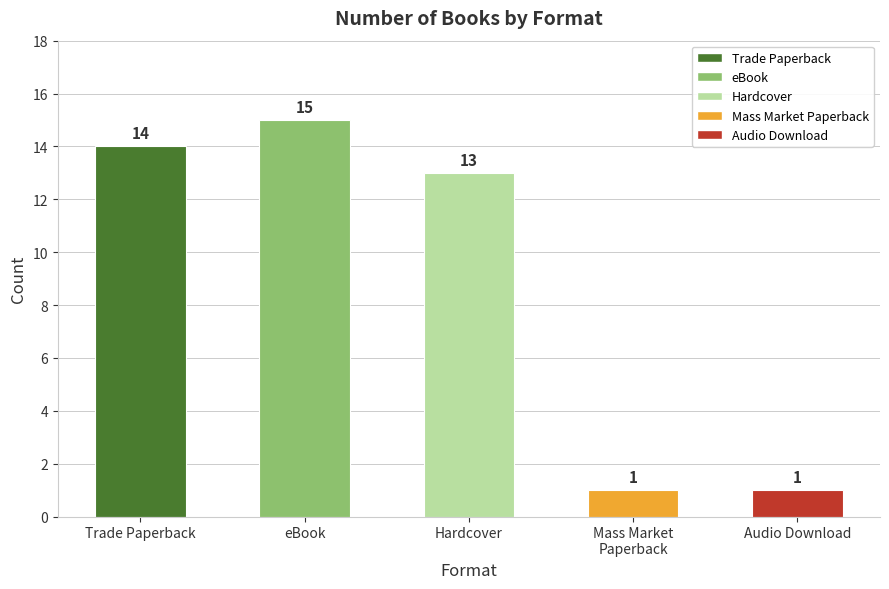

Reading right to left, extract all data points from this chart.

1	1	13	15	14